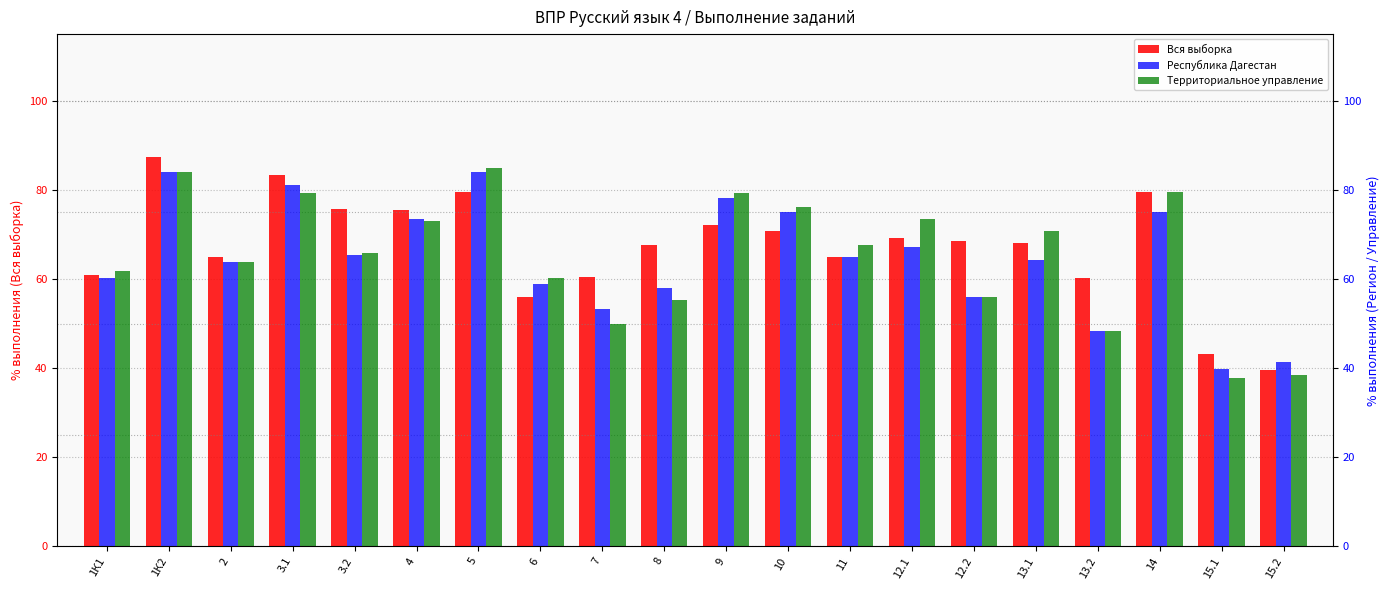

Are the bars grouped side by side (vs. stacked)?

Yes